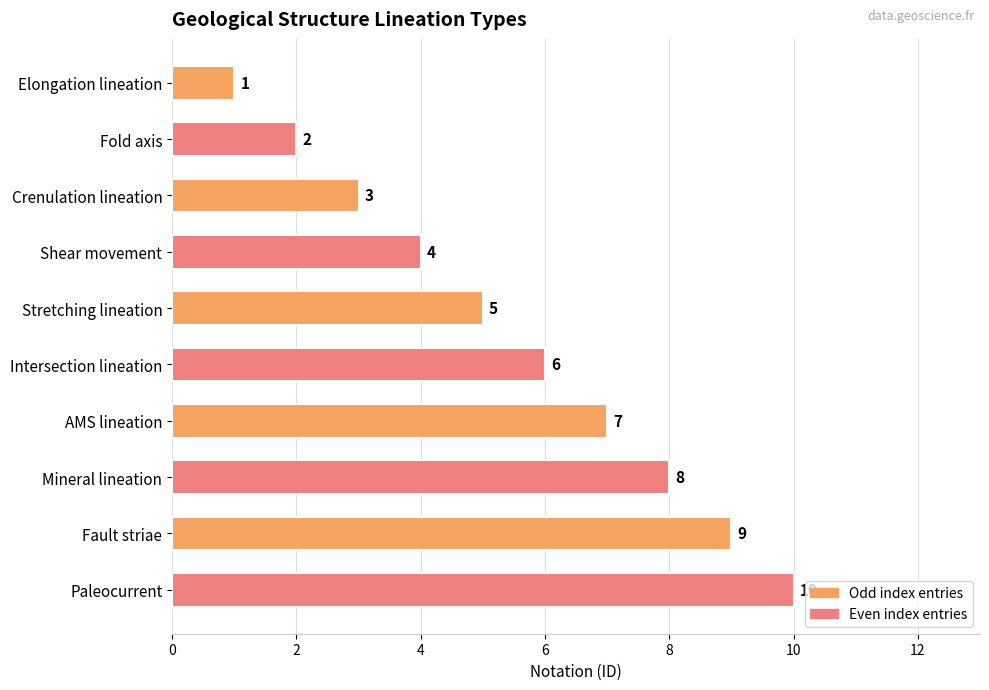

How many data points does each series have?

10